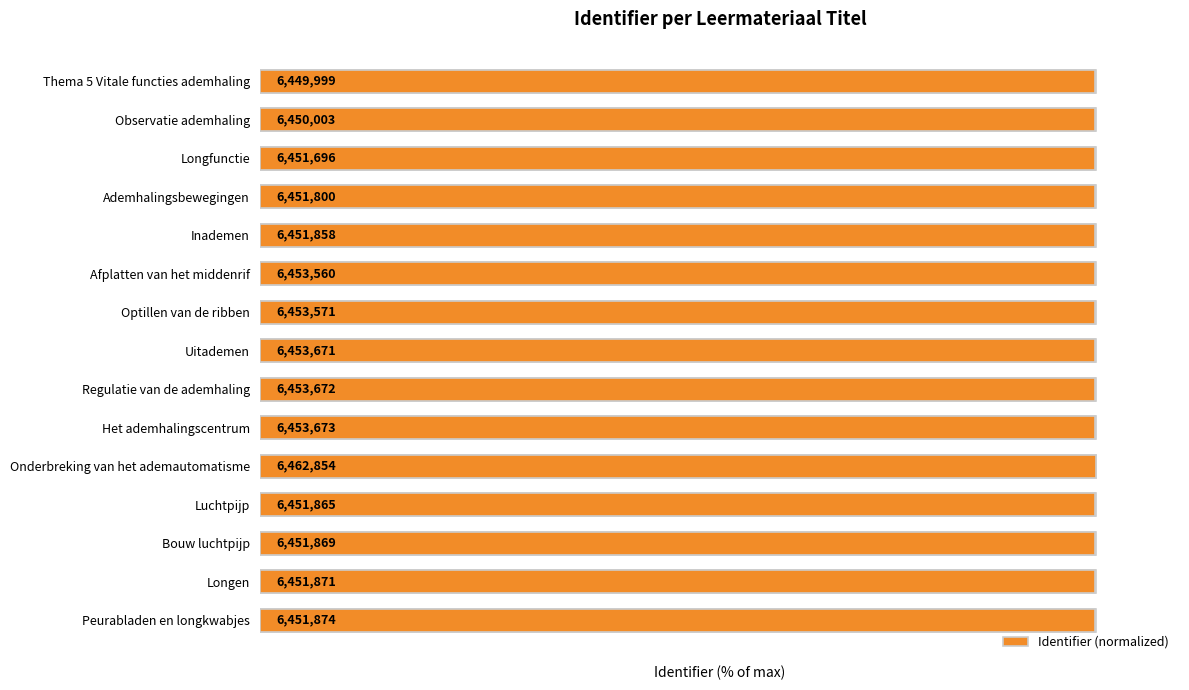

List the labels in order of value, smallest first.

Thema 5 Vitale functies ademhaling, Observatie ademhaling, Longfunctie, Ademhalingsbewegingen, Inademen, Luchtpijp, Bouw luchtpijp, Longen, Peurabladen en longkwabjes, Afplatten van het middenrif, Optillen van de ribben, Uitademen, Regulatie van de ademhaling, Het ademhalingscentrum, Onderbreking van het ademautomatisme